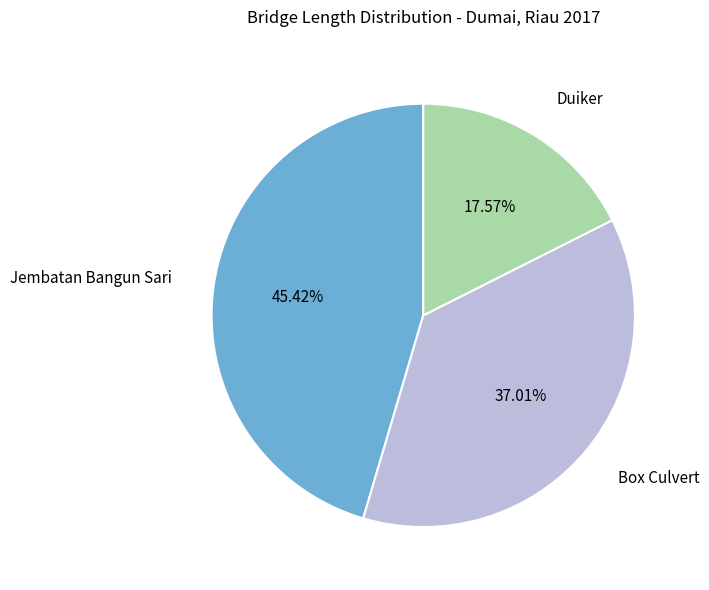

Is there any slice that represents more than half of the pie?

No